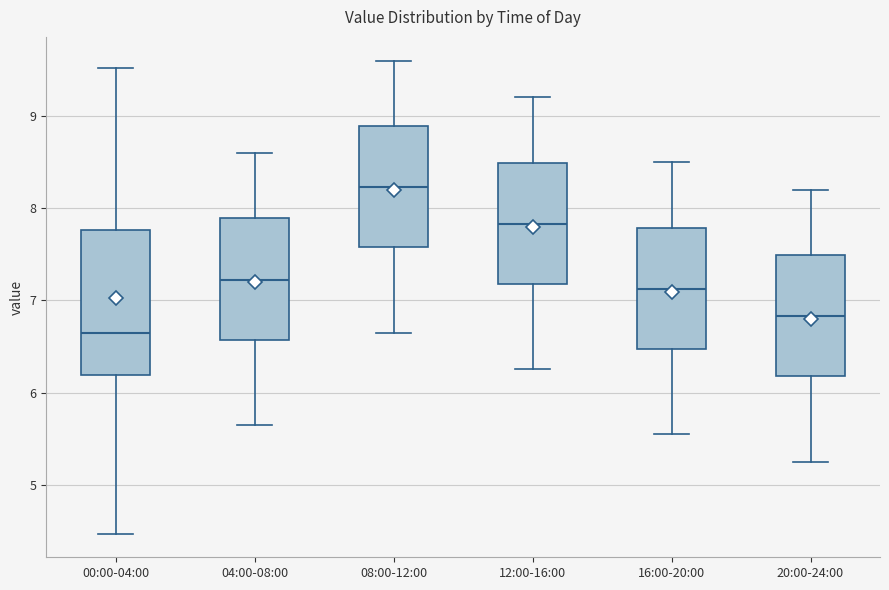

Which box is the tallest, from its lower edge to its upper edge?

00:00-04:00